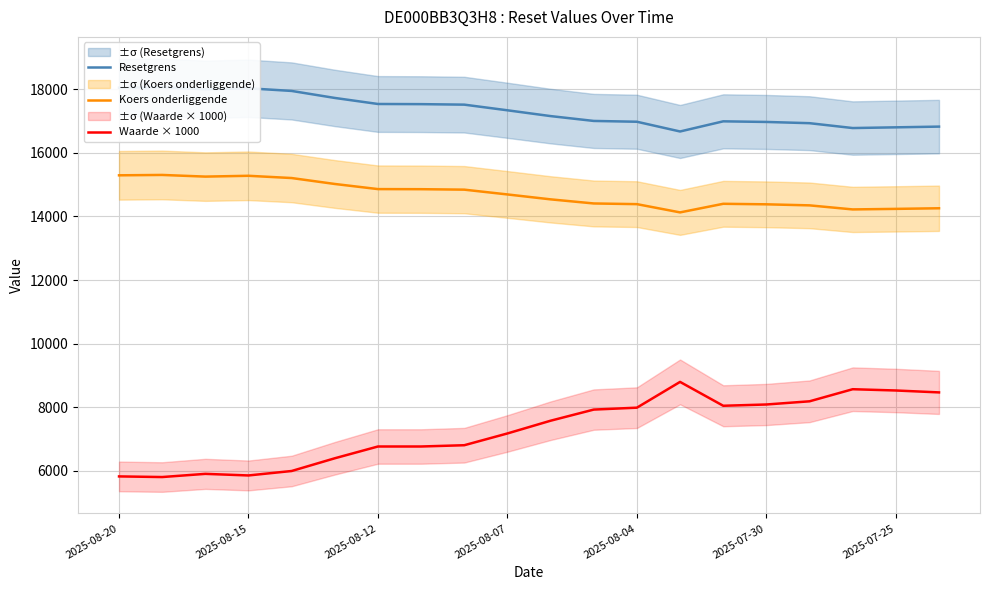

Which series has the widest spread of values?

Waarde × 1000